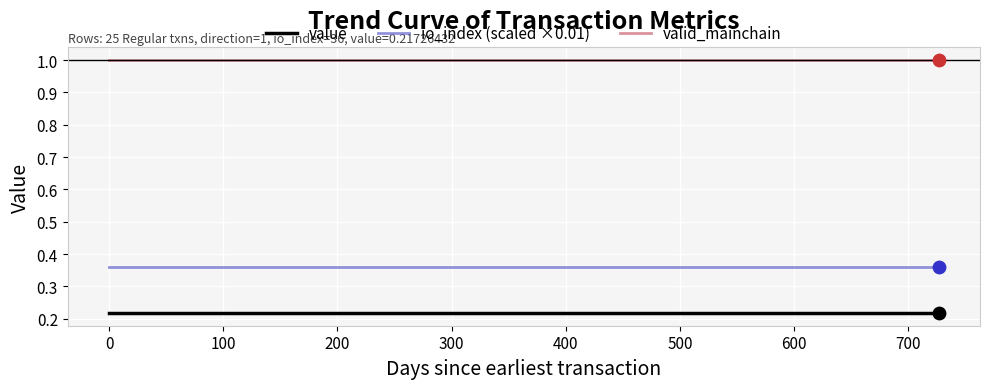

Which series has the largest total across all categories?

valid_mainchain